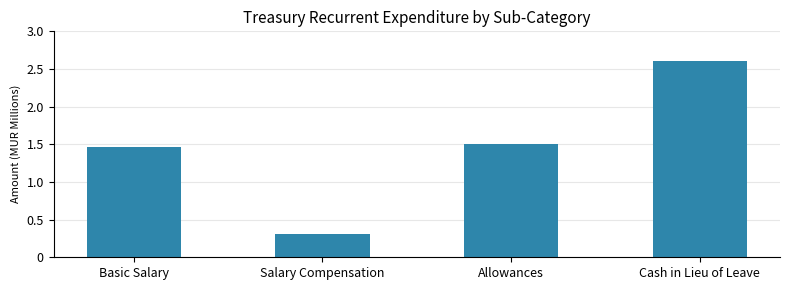

What is the difference between the values at Cash in Lieu of Leave and Allowances?

1100000